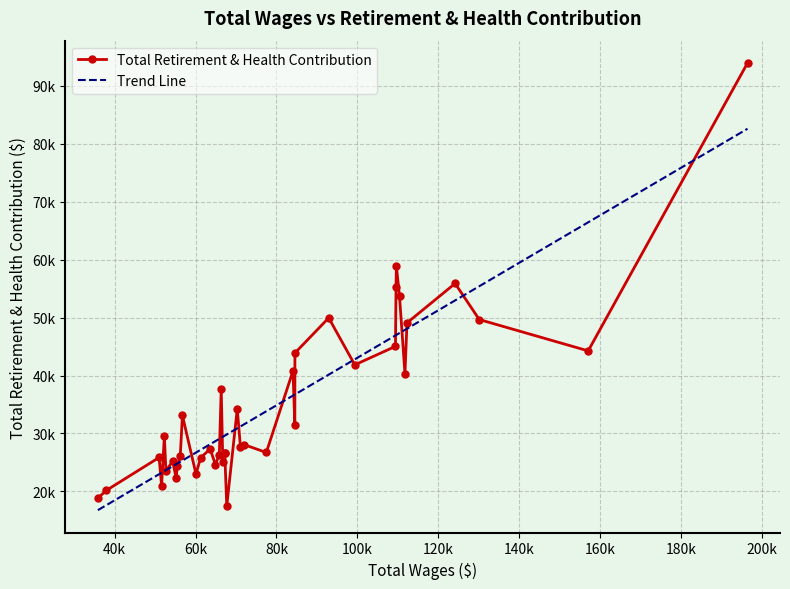

The value at 31 is 36246. True or false?

False